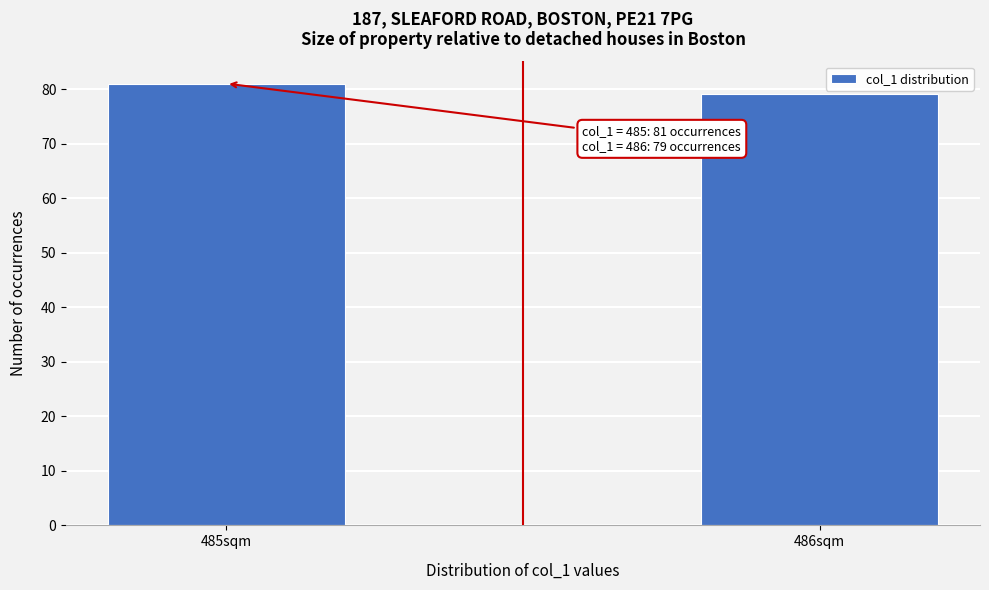

Reading right to left, what are all the values shown in this chart?

79	81